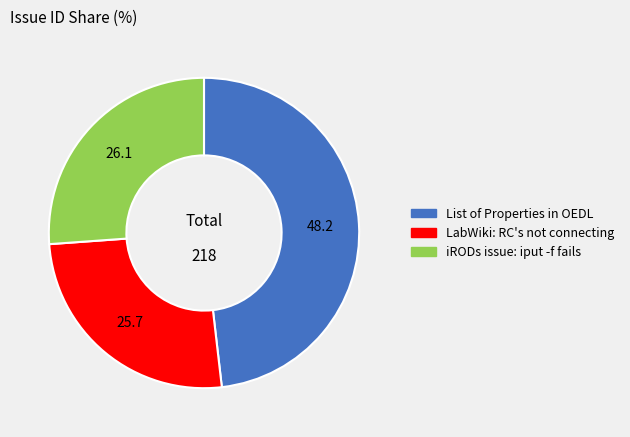

Does LabWiki: RC's not connecting represent more than half of the total?

No